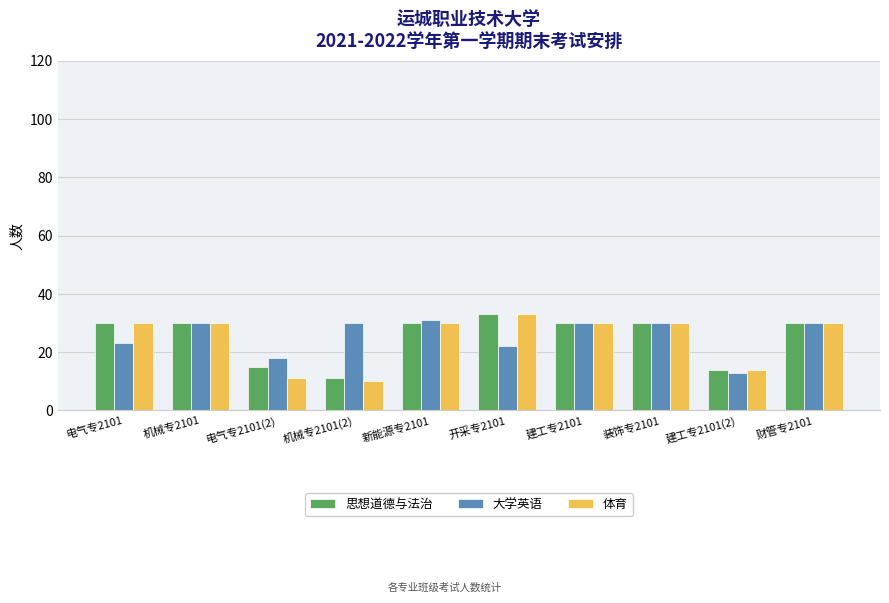

What is the spread (max minus min) of values at 建工专2101(2)?

1